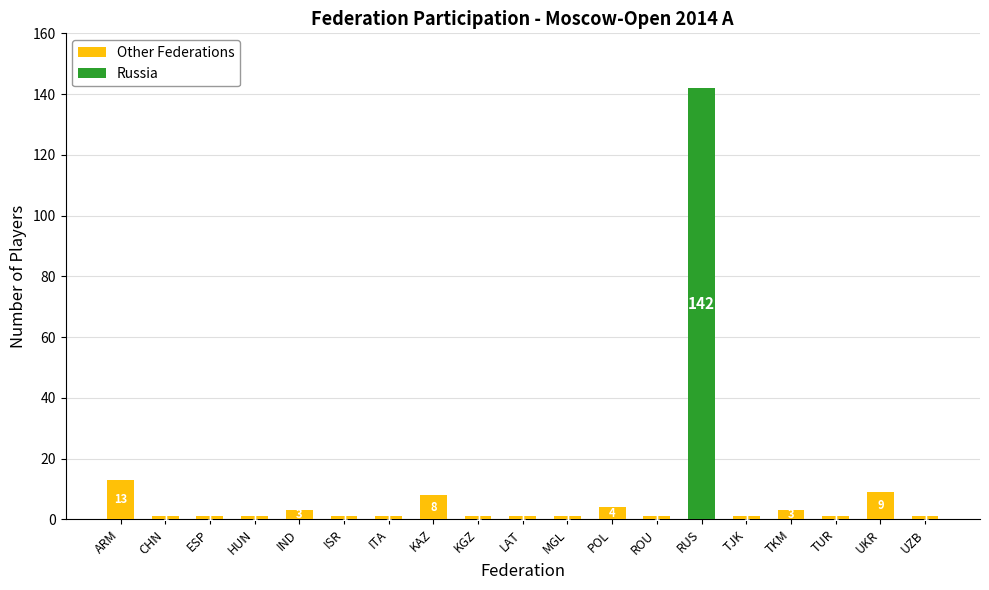

Where is Other Federations nearest to the value 7?

KAZ